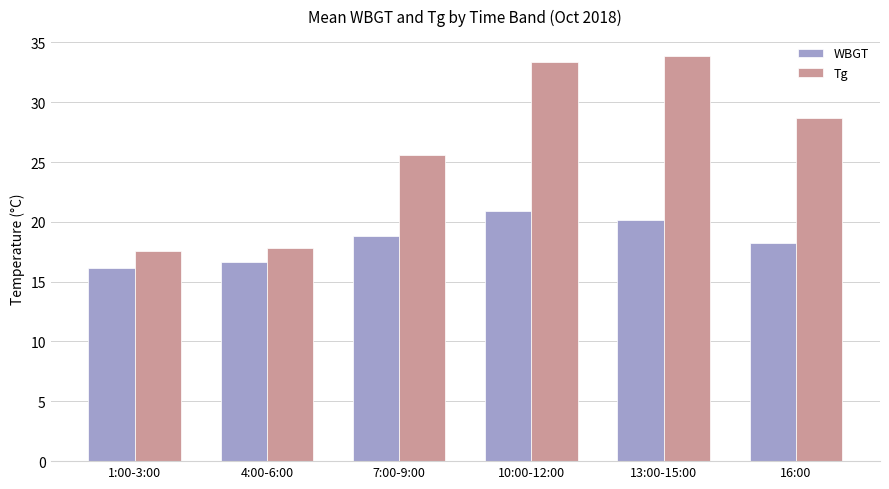

At which label does WBGT reach its peak?

10:00-12:00